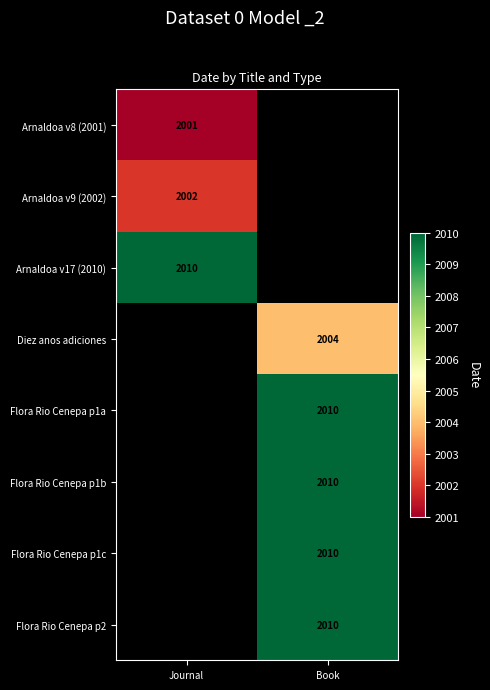

The Flora Rio Cenepa p1c series shows 2686 at Book. True or false?

False